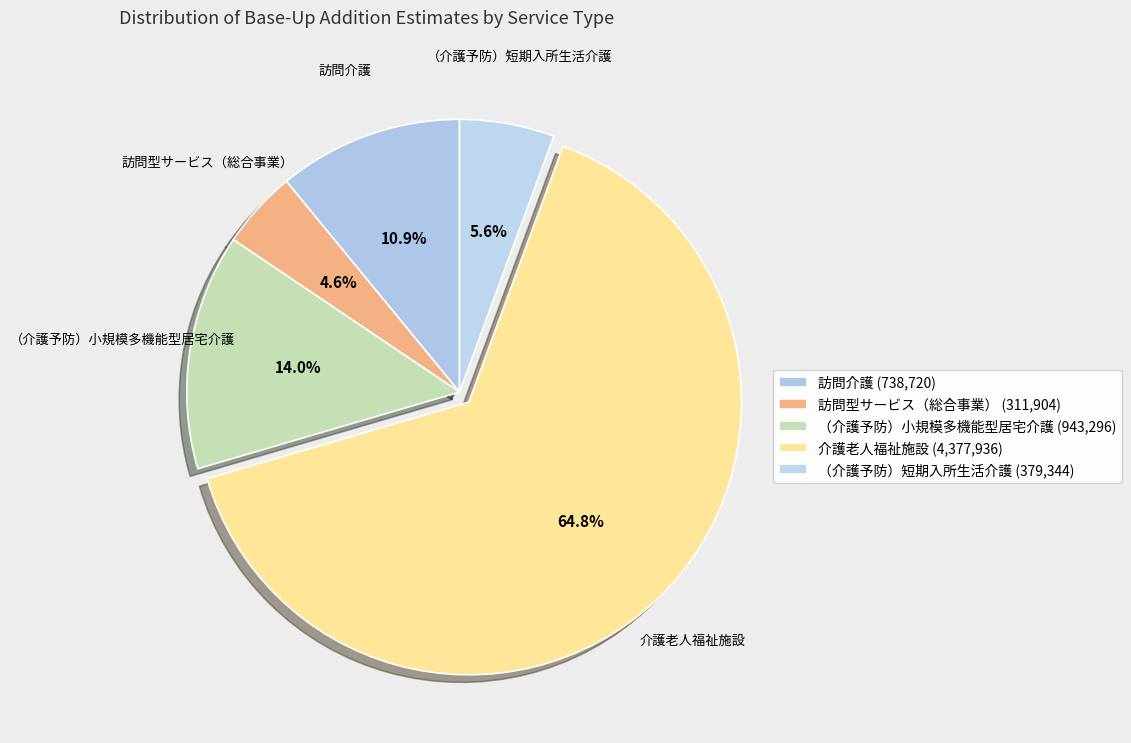

What percentage is the 介護老人福祉施設 slice, to the nearest percent?

65%